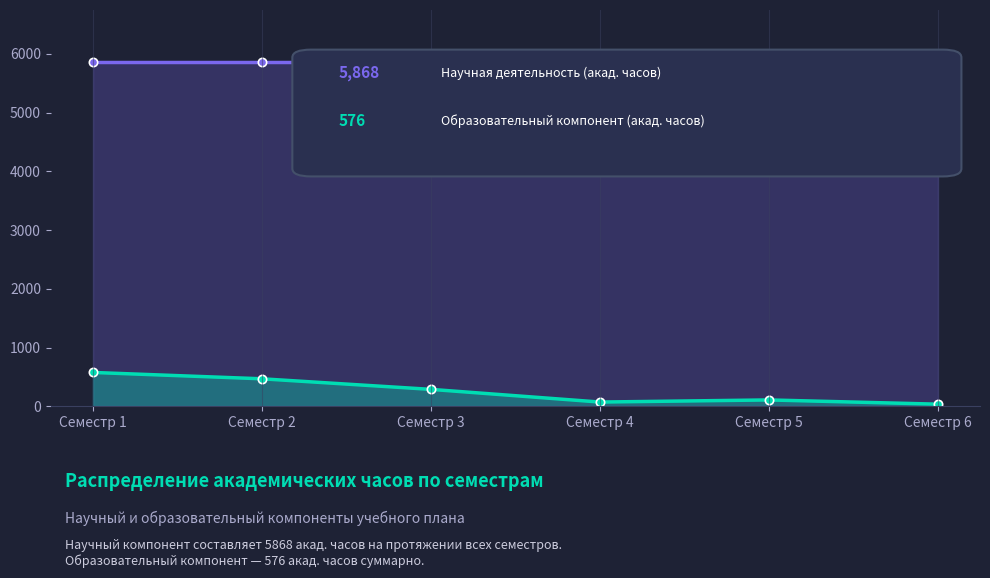

What is the value of the Образовательный компонент (акад. часов) point at the 5th from the left?

108